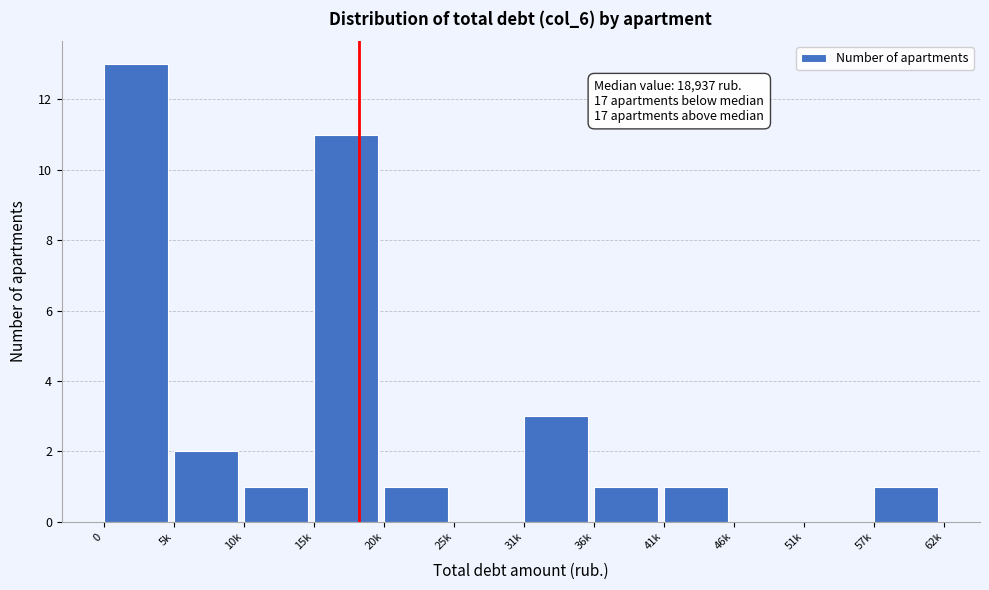

Reading left to right, transcribe all the data shown in this chart.

0=13	5k=2	10k=1	15k=11	20k=1	25k=0	31k=3	36k=1	41k=1	46k=0	51k=0	57k=1